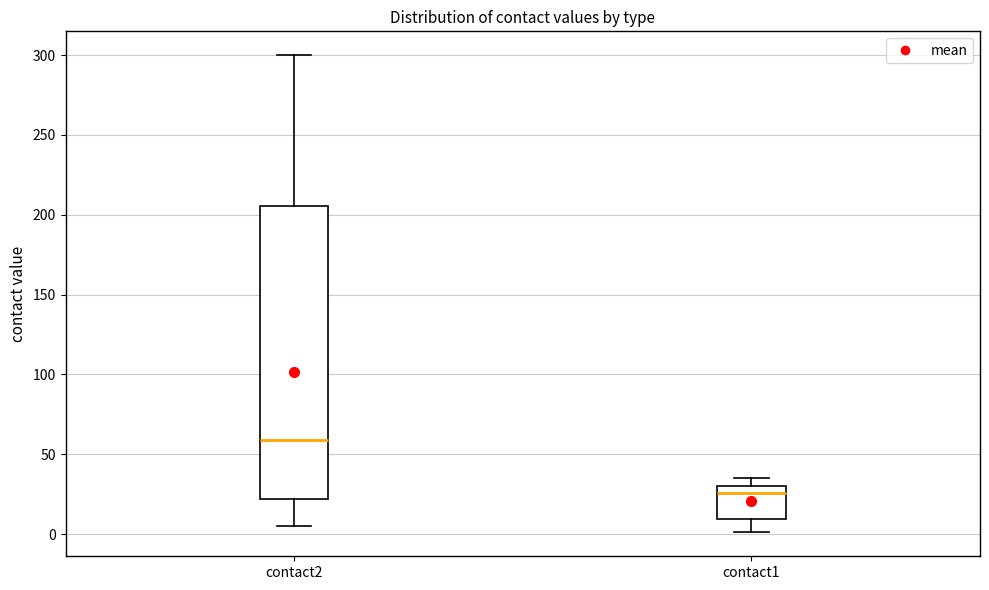

Which box's median line is the lowest?

contact1